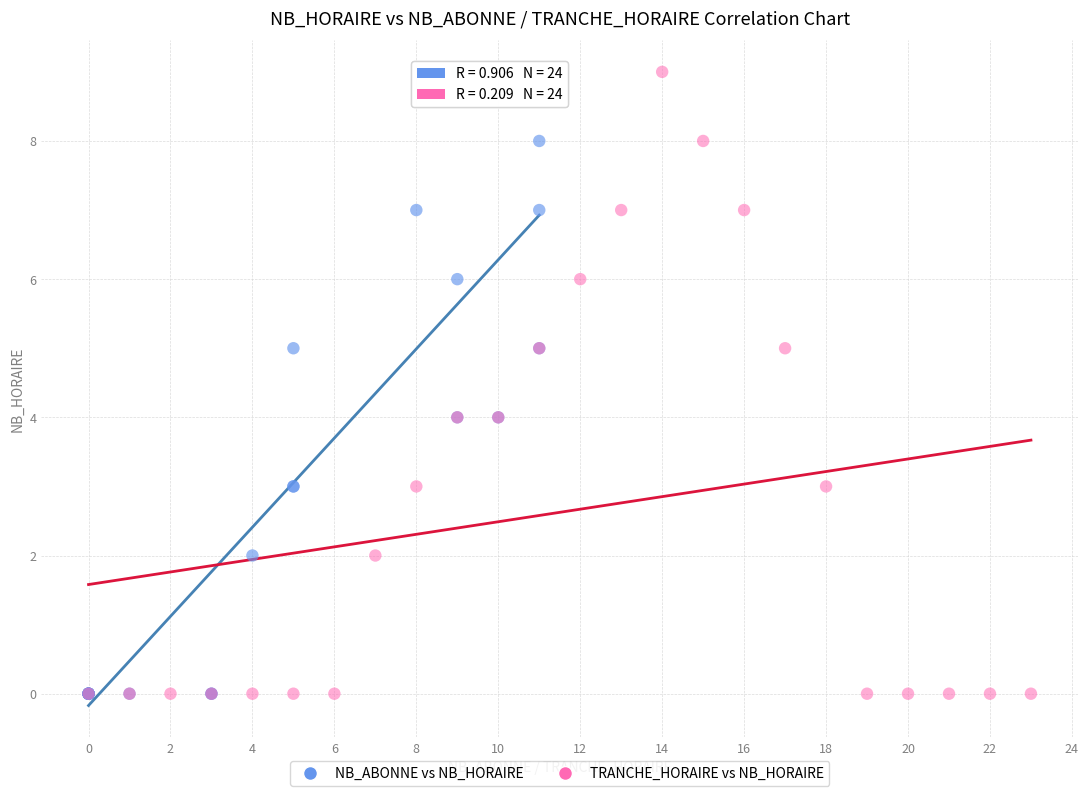

What are all the series names shown in the legend?

NB_ABONNE vs NB_HORAIRE, TRANCHE_HORAIRE vs NB_HORAIRE